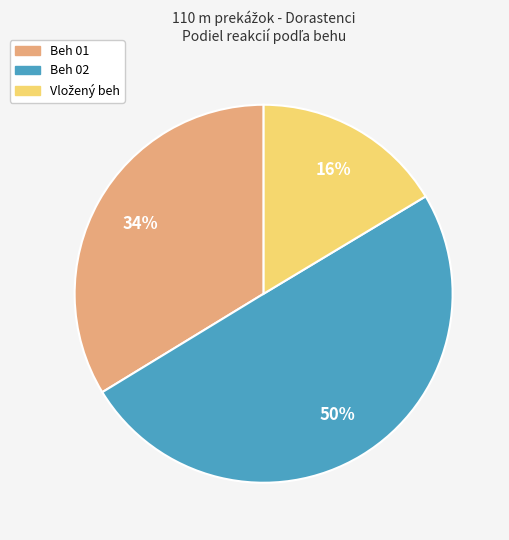

To the nearest percent, what is the difference between the largest and smallest slice percentages?

34%